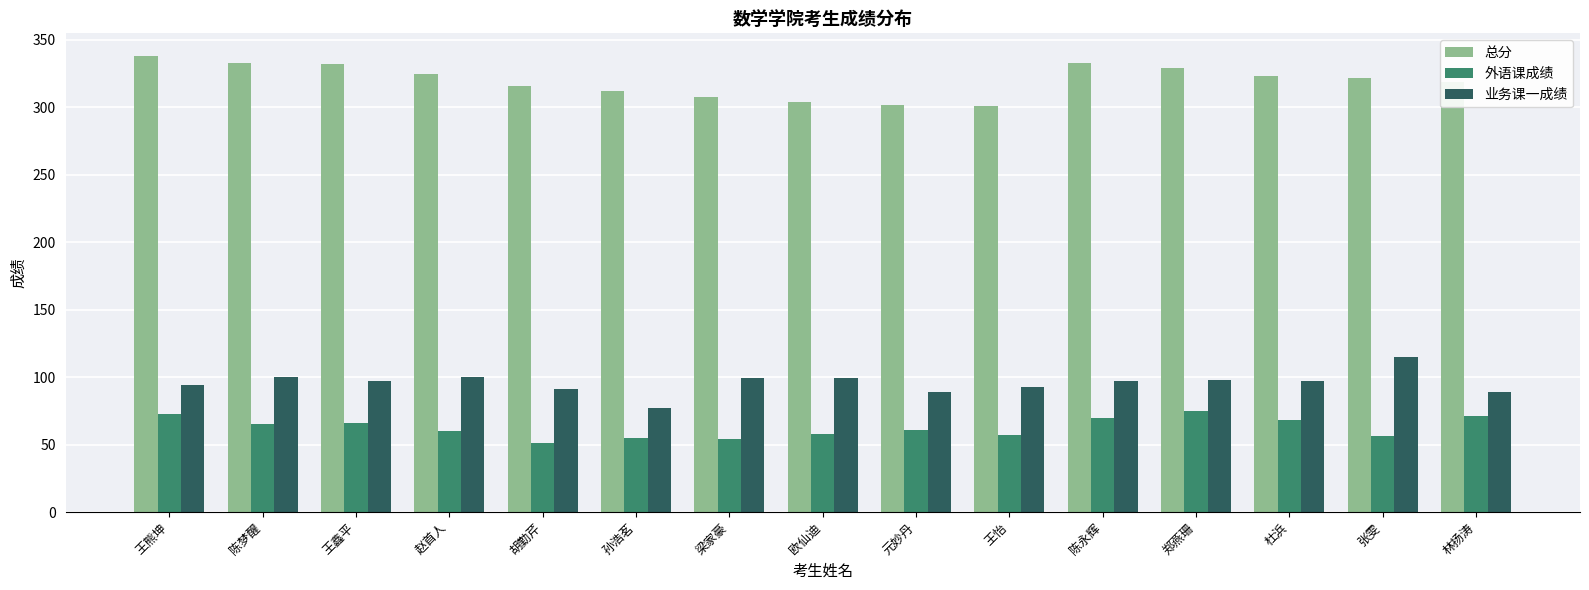

What are all the series names shown in the legend?

总分, 外语课成绩, 业务课一成绩